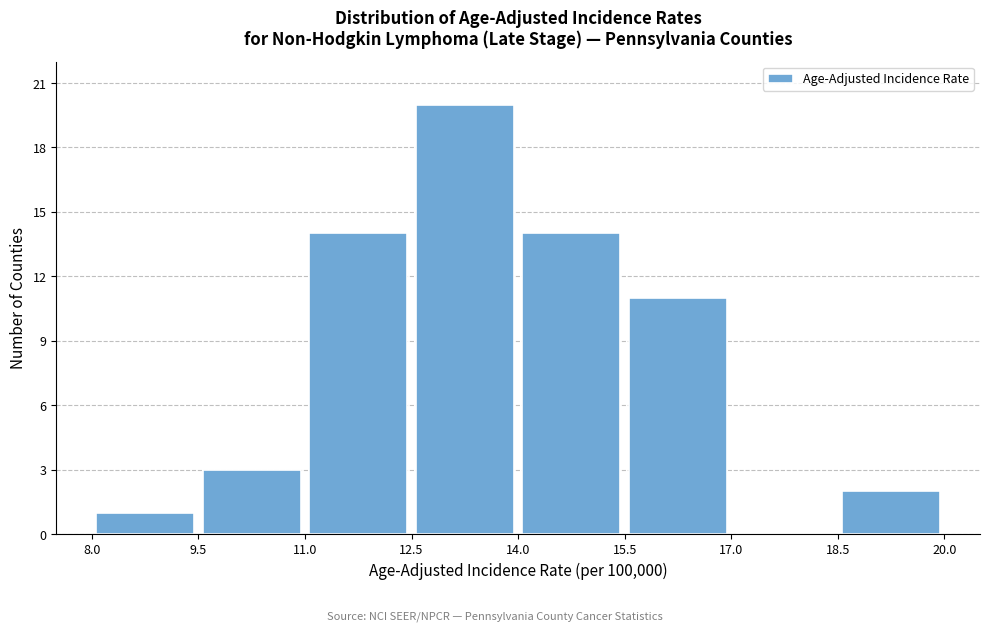

Which range on the x-axis has the tallest bar?

12.5 to 14.0